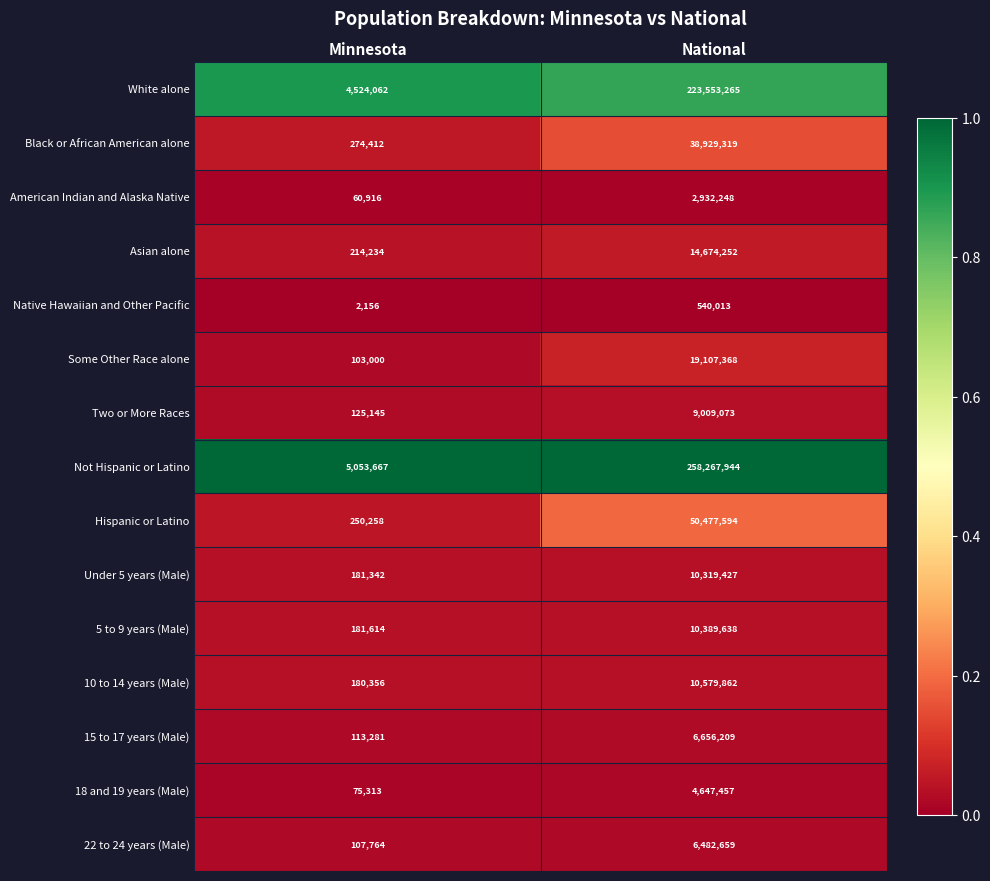

Which series changed the most between Minnesota and National?

Not Hispanic or Latino